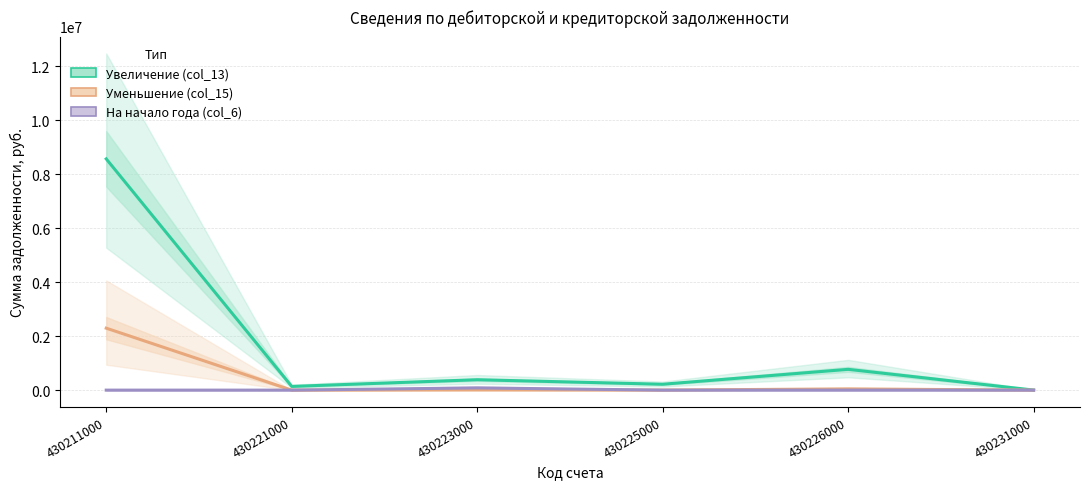

What is the sum of all На начало года (col_6) values?

82685.1